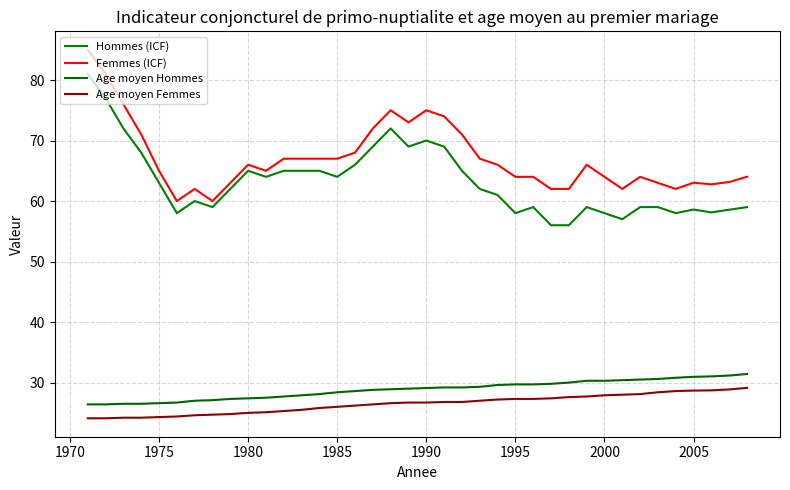

True or false: Age moyen Femmes and Hommes (ICF) cross at least once.

False